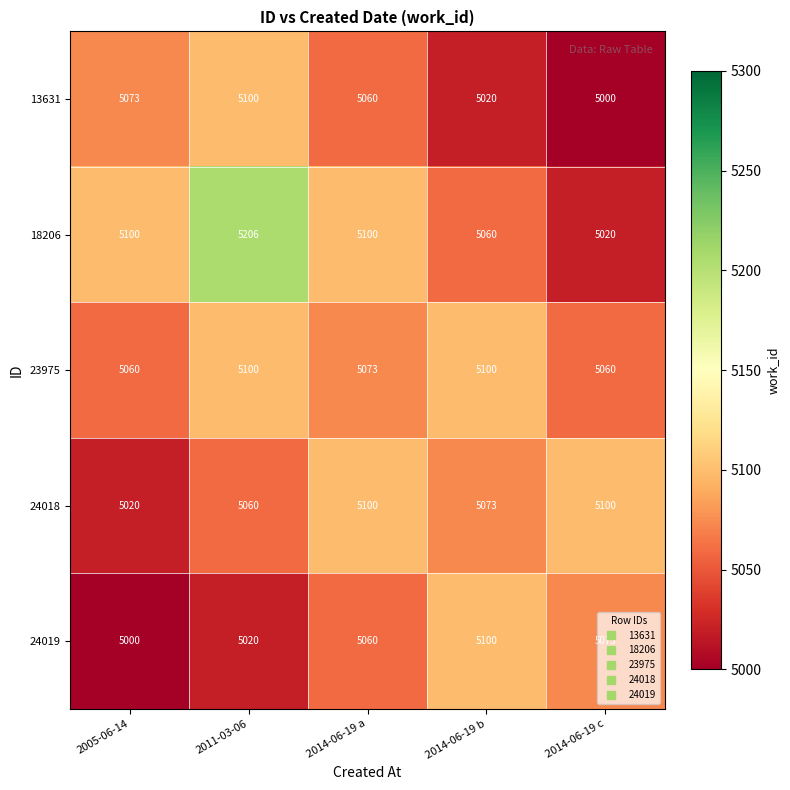

Which category has the highest value across all series?

2011-03-06